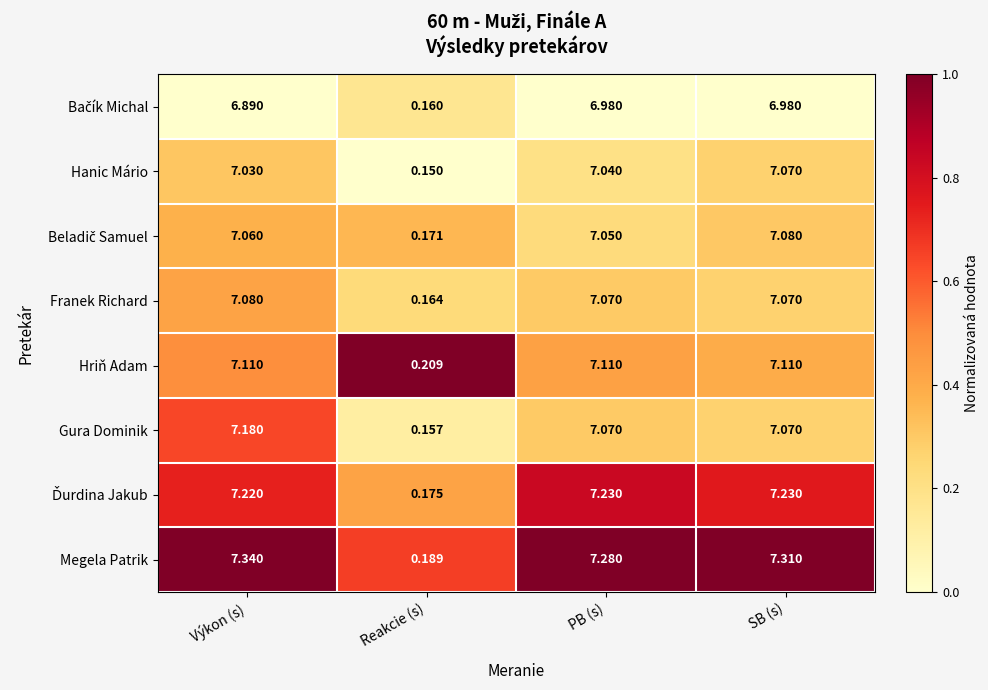

At which label does Megela Patrik first exceed 7?

Výkon (s)